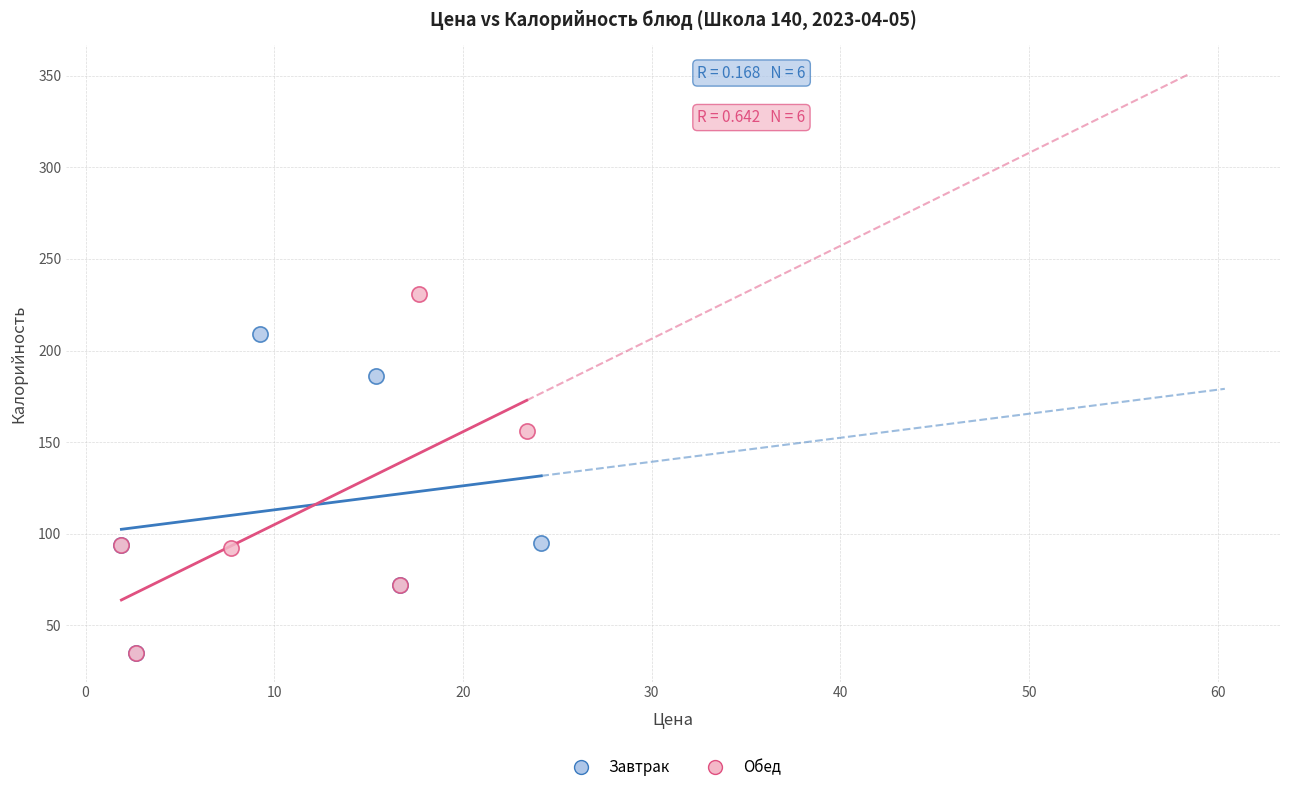

Which series has the largest Y range (max minus min)?

Обед